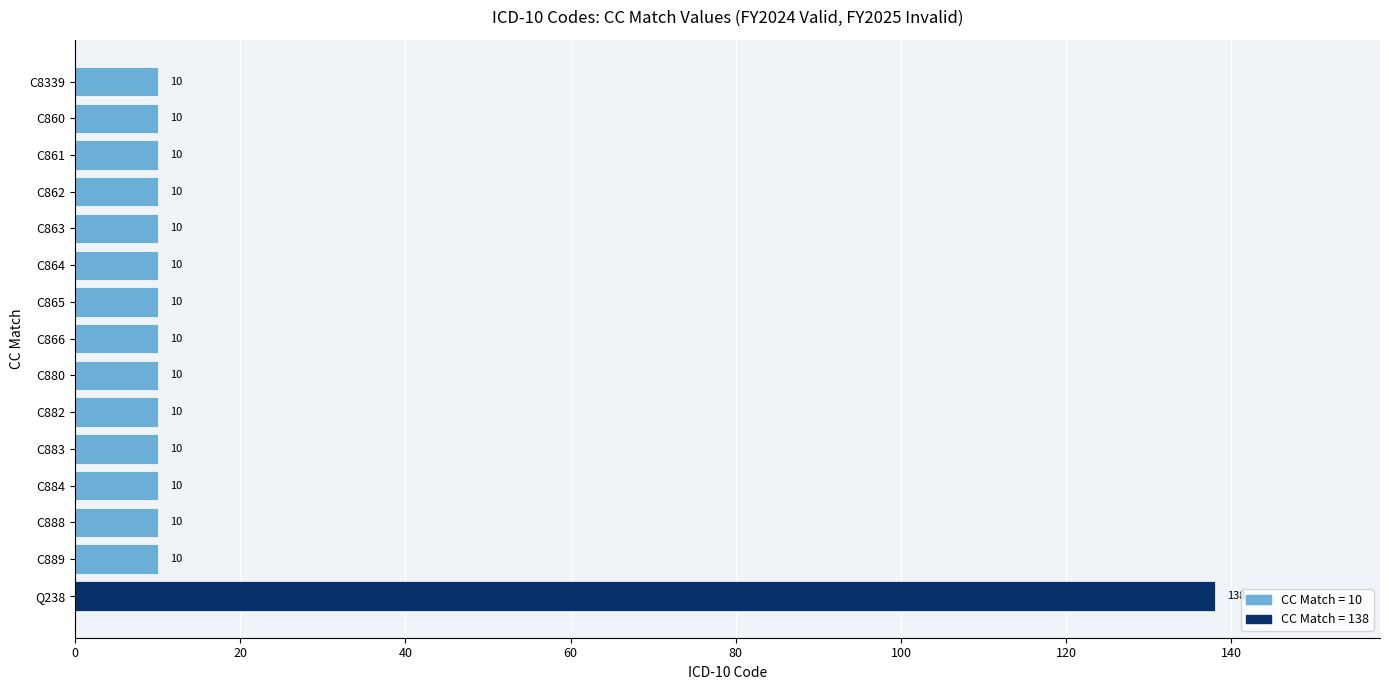

What is the difference between the values at C865 and Q238?

128